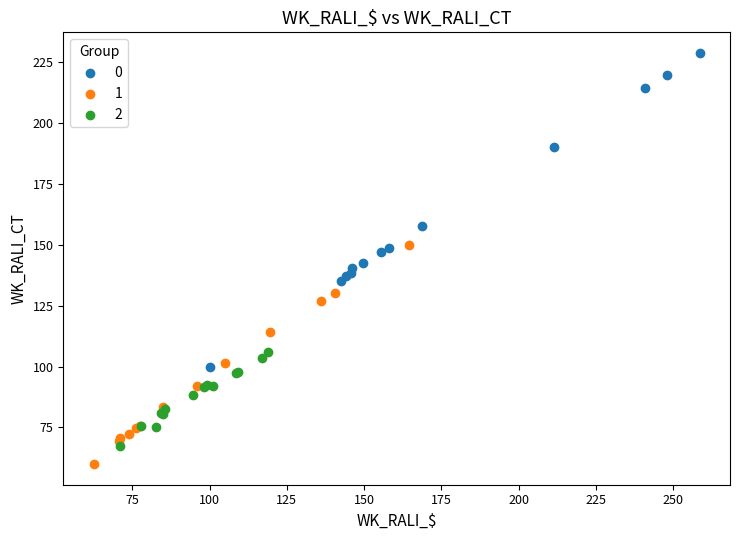

What are all the series names shown in the legend?

0, 1, 2